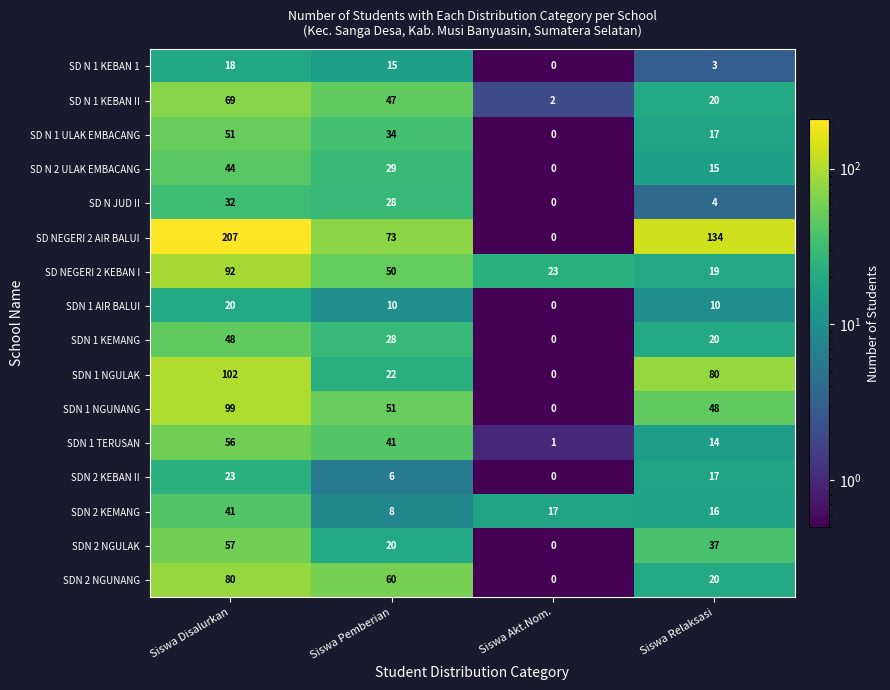

Which series has the largest total across all categories?

SD NEGERI 2 AIR BALUI